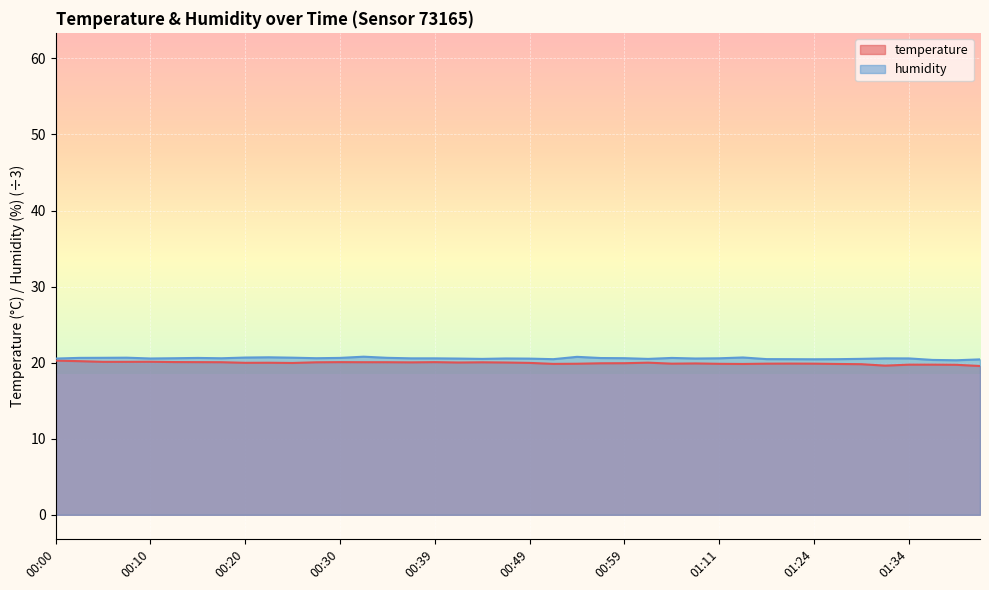

Reading left to right, list all the values displayed in this chart.

temperature: 20.3	20.2	20.1	20.1	20.1	20.1	20.1	20.1	20.0	20.0	20.0	20.1	20.1	20.1	20.1	20.0	20.1	20.0	20.1	20.0	20.0	19.8	19.9	19.9	19.9	20.0	19.9	19.9	19.9	19.8	19.9	19.9	19.9	19.8	19.8	19.6	19.7	19.7	19.7	19.6
humidity: 20.5	20.6	20.6	20.7	20.6	20.6	20.6	20.6	20.7	20.7	20.7	20.6	20.6	20.8	20.6	20.6	20.6	20.5	20.5	20.6	20.5	20.5	20.8	20.6	20.6	20.5	20.6	20.5	20.6	20.7	20.5	20.5	20.4	20.5	20.5	20.6	20.6	20.4	20.3	20.4